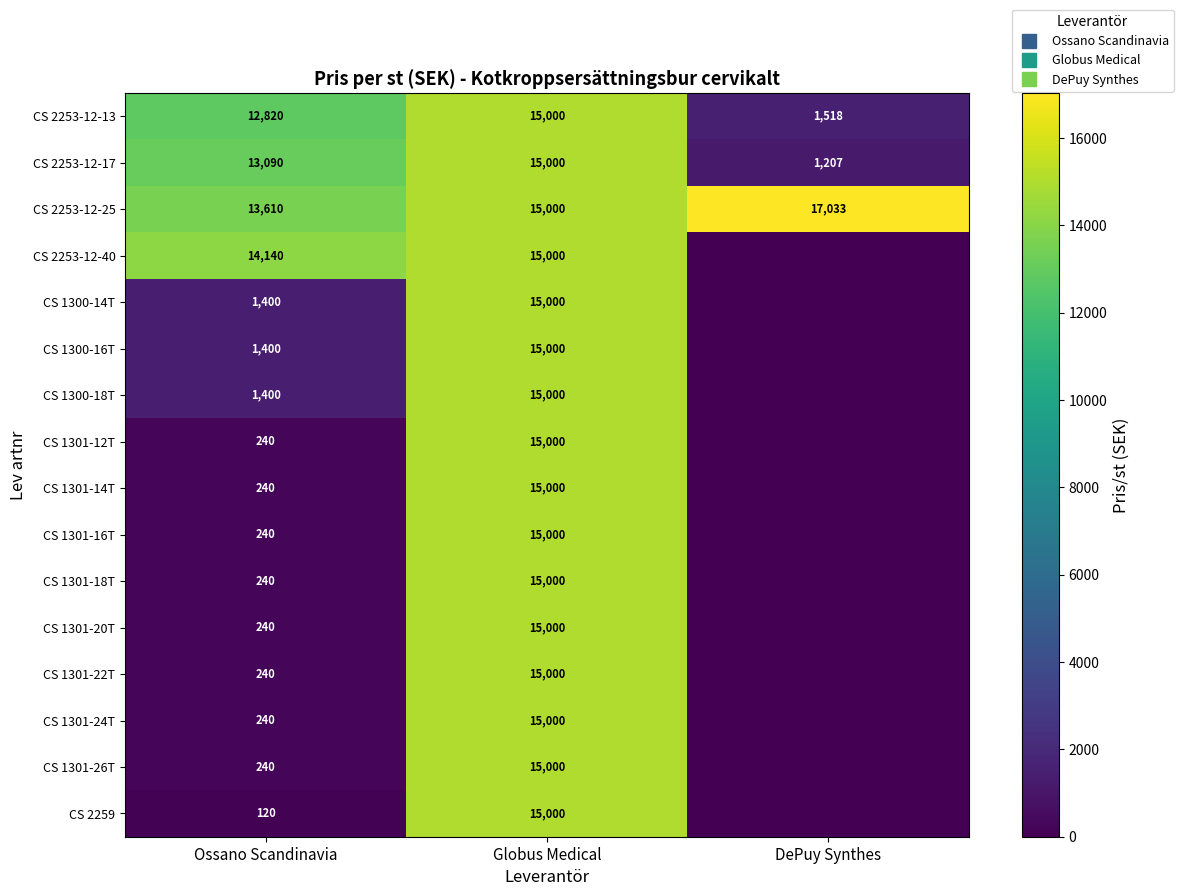

Is the value of CS 1301-22T at DePuy Synthes greater than the value of CS 2253-12-25 at Globus Medical?

No